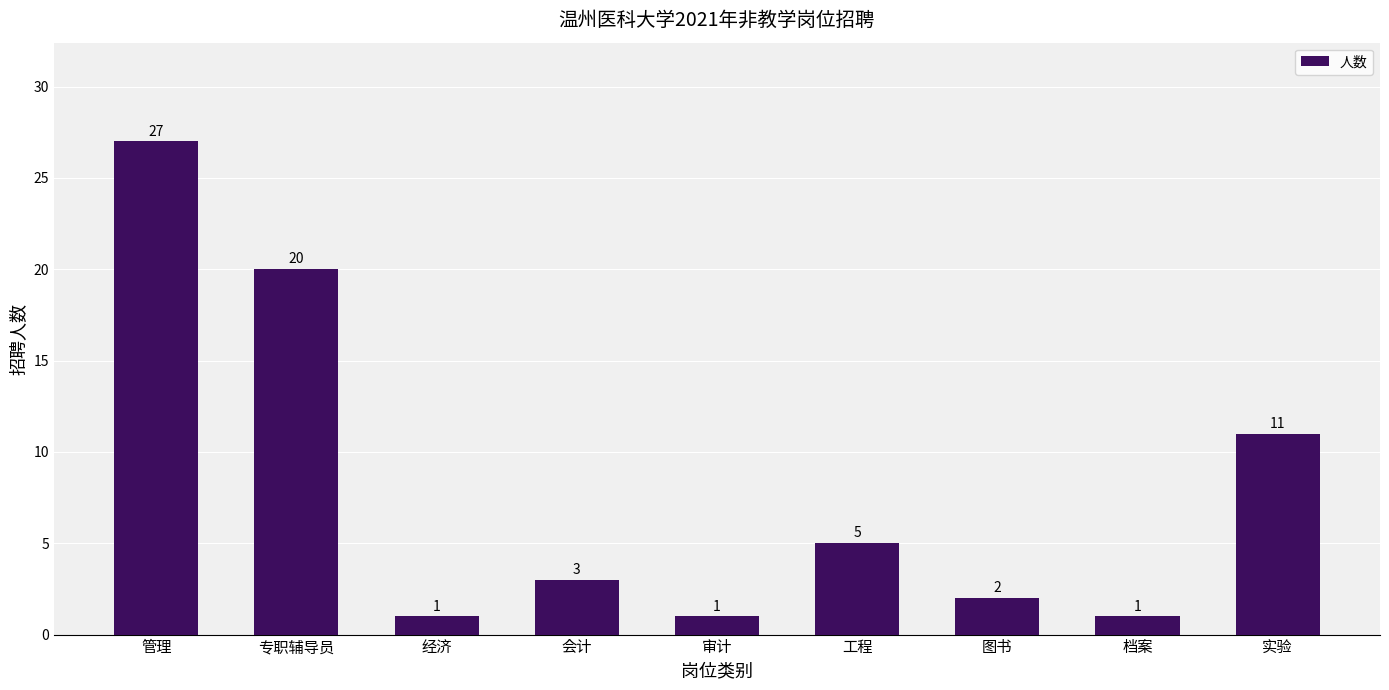

What is the sum of the values at 档案 and 实验?

12